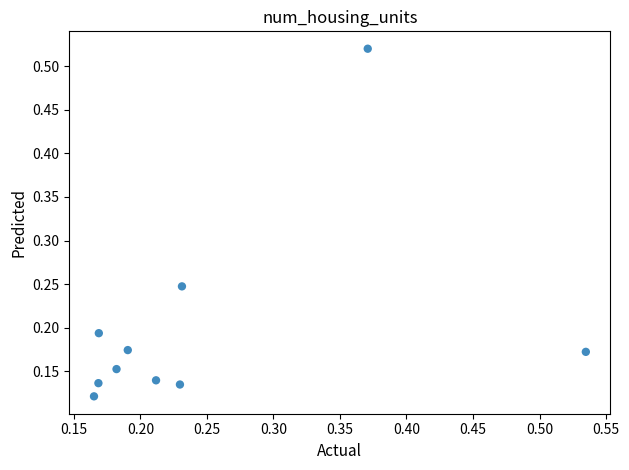

What is the range of Y values (max minus min)?

0.4